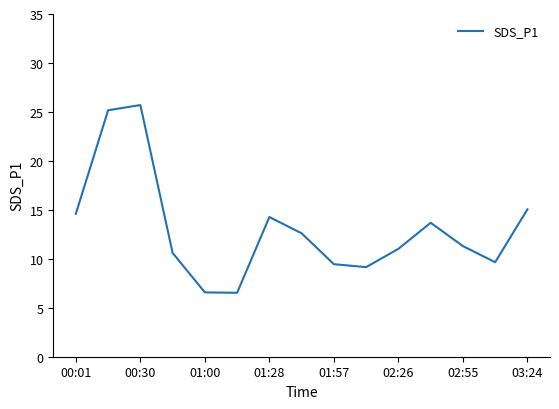

What is the greatest value displayed?

25.7